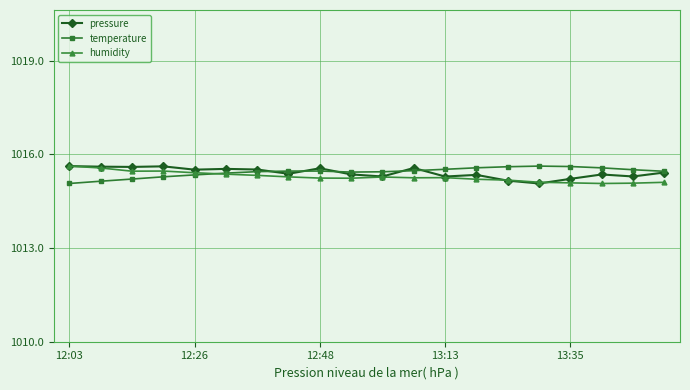

What is the highest value of the pressure series?

1015.6